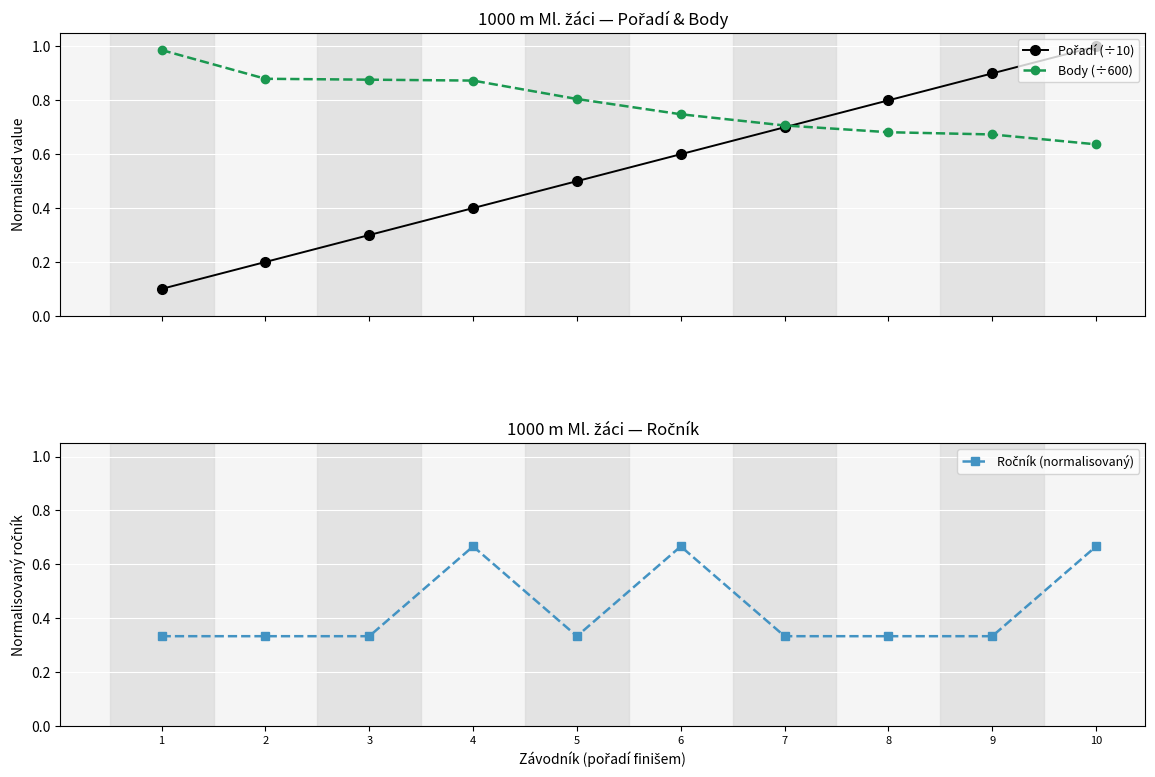

Reading left to right, list all the values displayed in this chart.

Pořadí (÷10): 1=0.1	2=0.2	3=0.3	4=0.4	5=0.5	6=0.6	7=0.7	8=0.8	9=0.9	10=1.0
Body (÷600): 1=1.0	2=0.9	3=0.9	4=0.9	5=0.8	6=0.7	7=0.7	8=0.7	9=0.7	10=0.6
Ročník (normalisovaný): 1=0.3	2=0.3	3=0.3	4=0.7	5=0.3	6=0.7	7=0.3	8=0.3	9=0.3	10=0.7